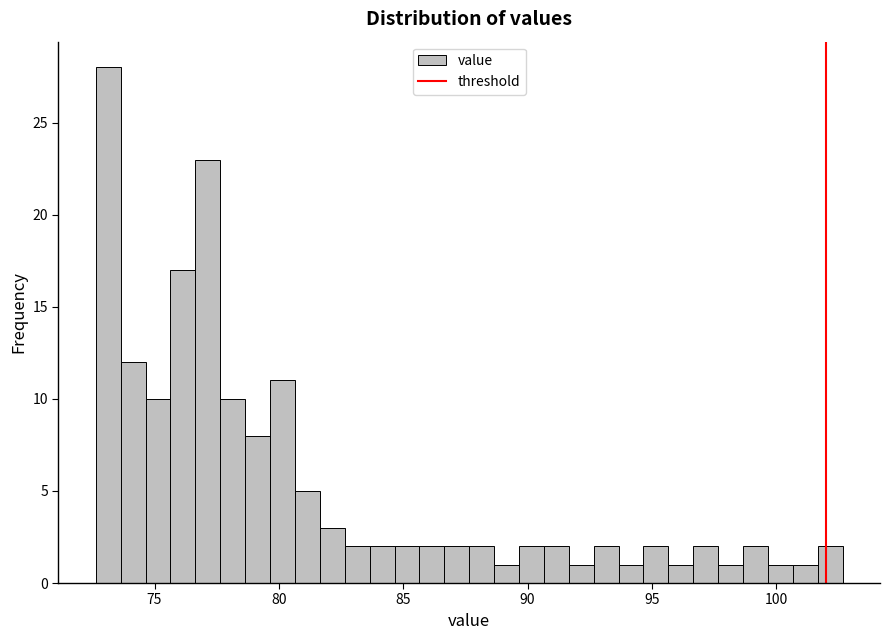

Read against the x-axis, roughly where is the centre of the tallest bar?

73.0